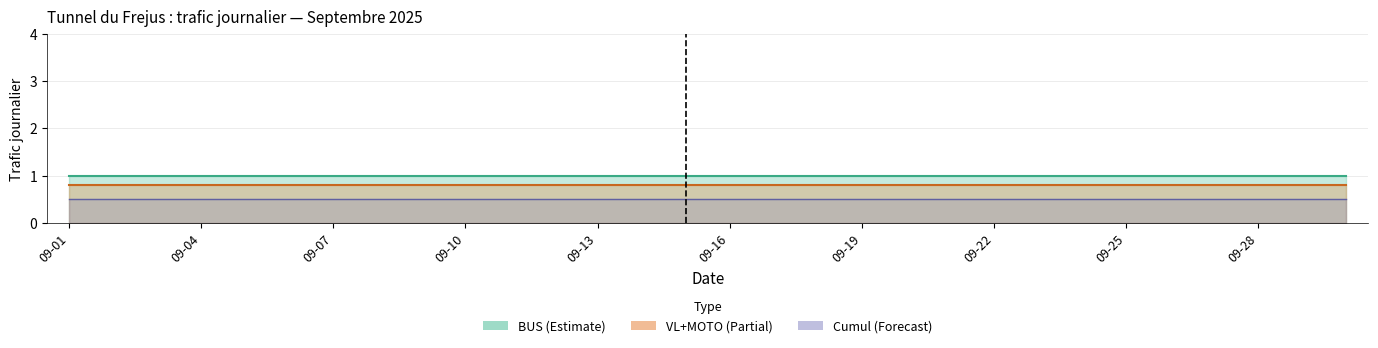

The value of PL at 09-07 is 1.5. True or false?

False